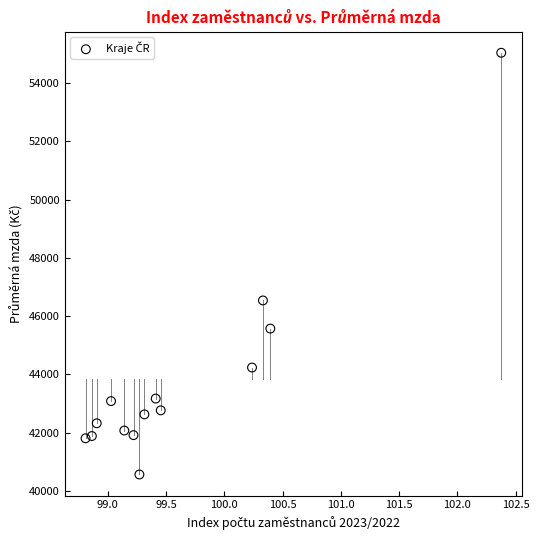

What is the range of X values (max minus min)?

3.6